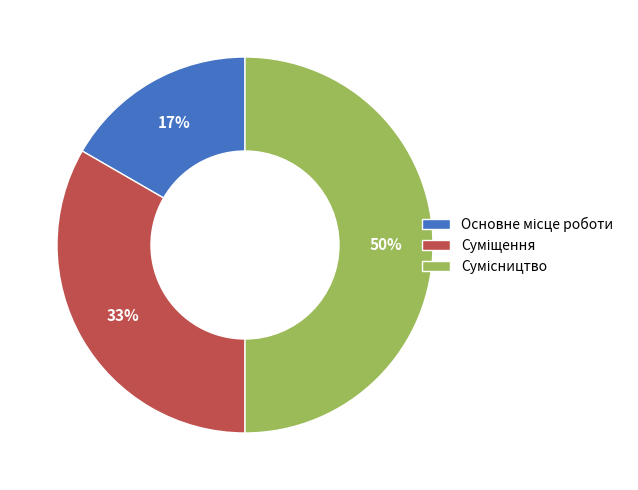

To the nearest percent, what is the difference between the largest and smallest slice percentages?

33%